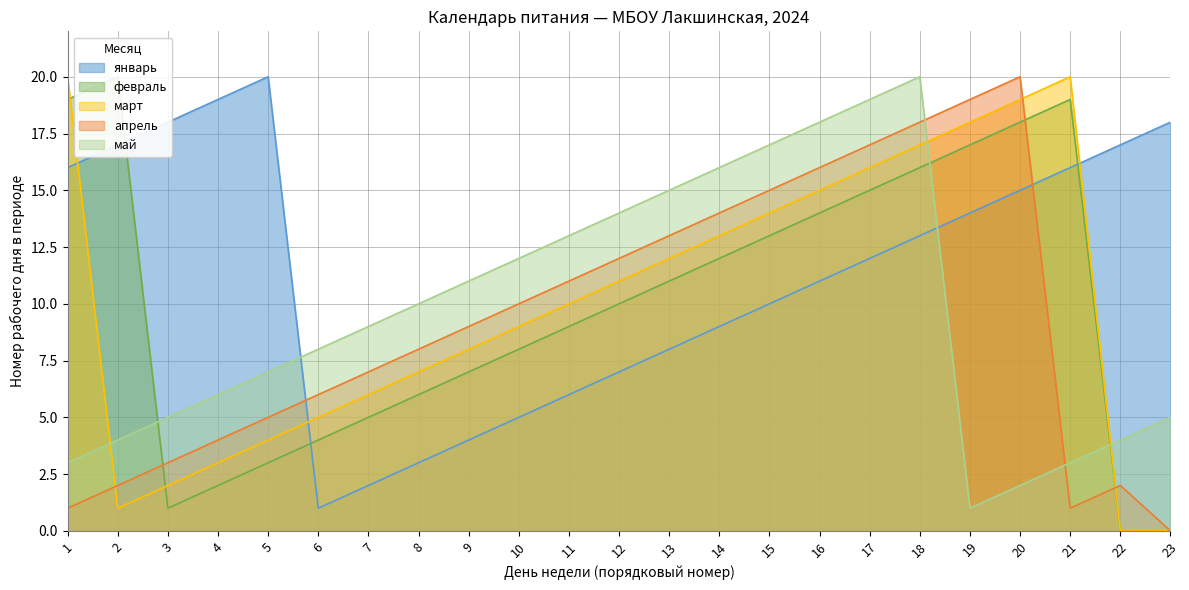

At which label does февраль reach its peak?

2